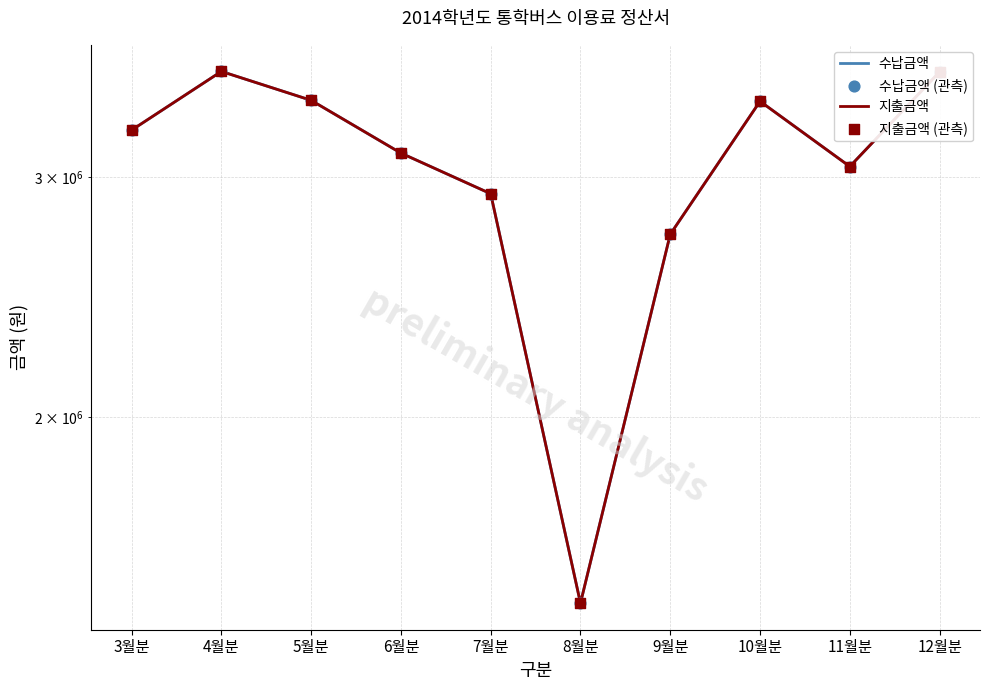

Which series has the largest total across all categories?

수납금액